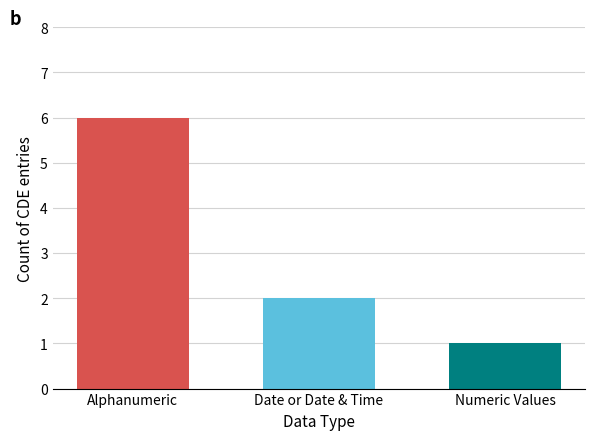

What is the ratio of the value at Numeric Values to the value at Date or Date & Time?

0.5